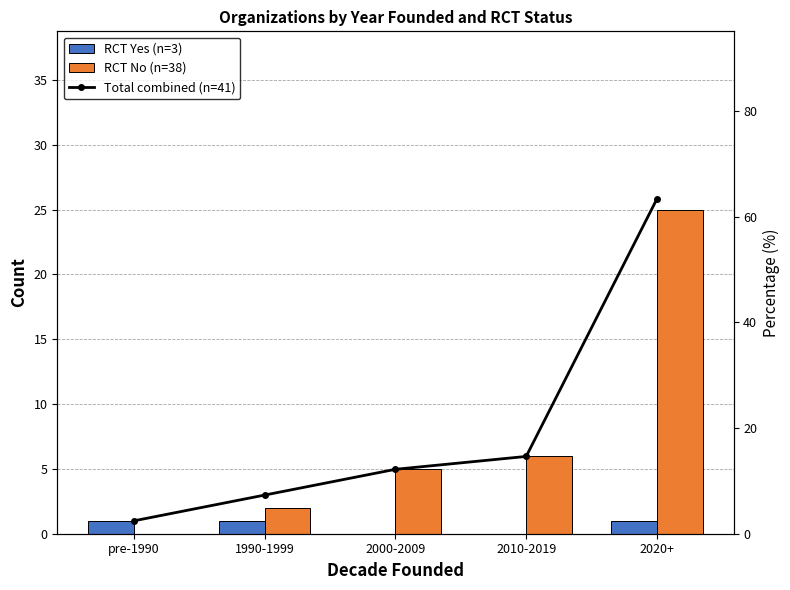

What is the label of the 4th bar from the right?

1990-1999